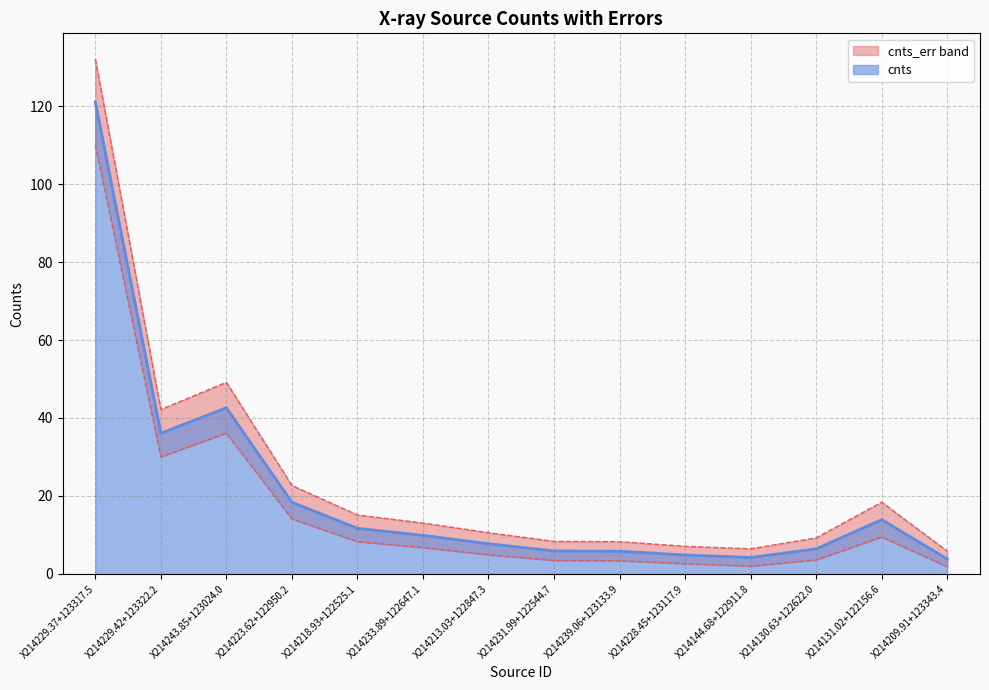

Approximately how many times larger is the value at X214218.93+122525.1 compared to X214144.68+122911.8?

2.8